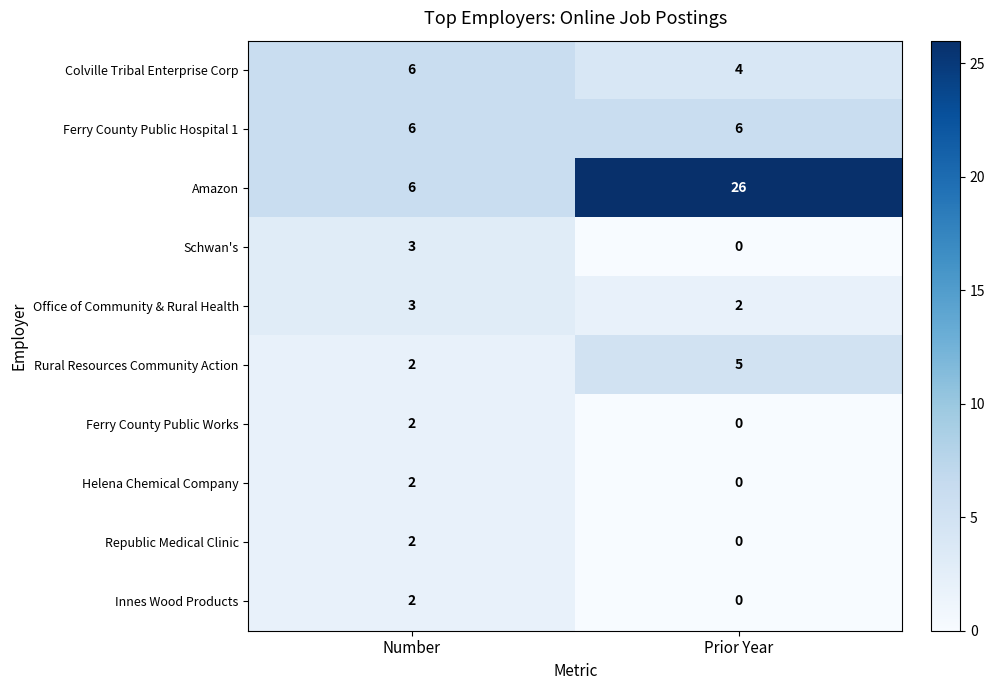

How many distinct data groups are displayed?

10